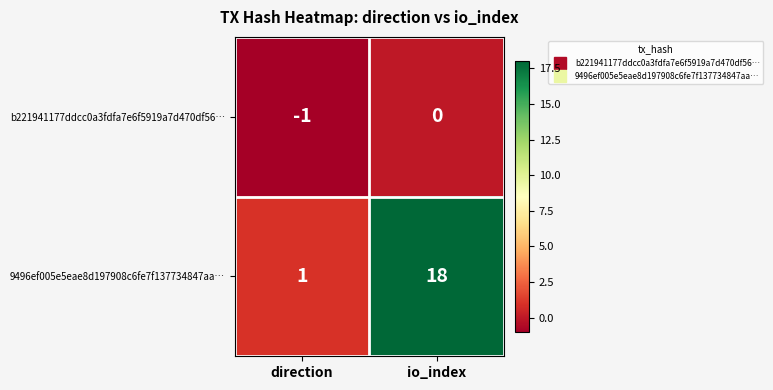

At io_index, list the series in order from smallest to largest.

b221941177ddcc0a3fdfa7e6f5919a7d470df56…, 9496ef005e5eae8d197908c6fe7f137734847aa…